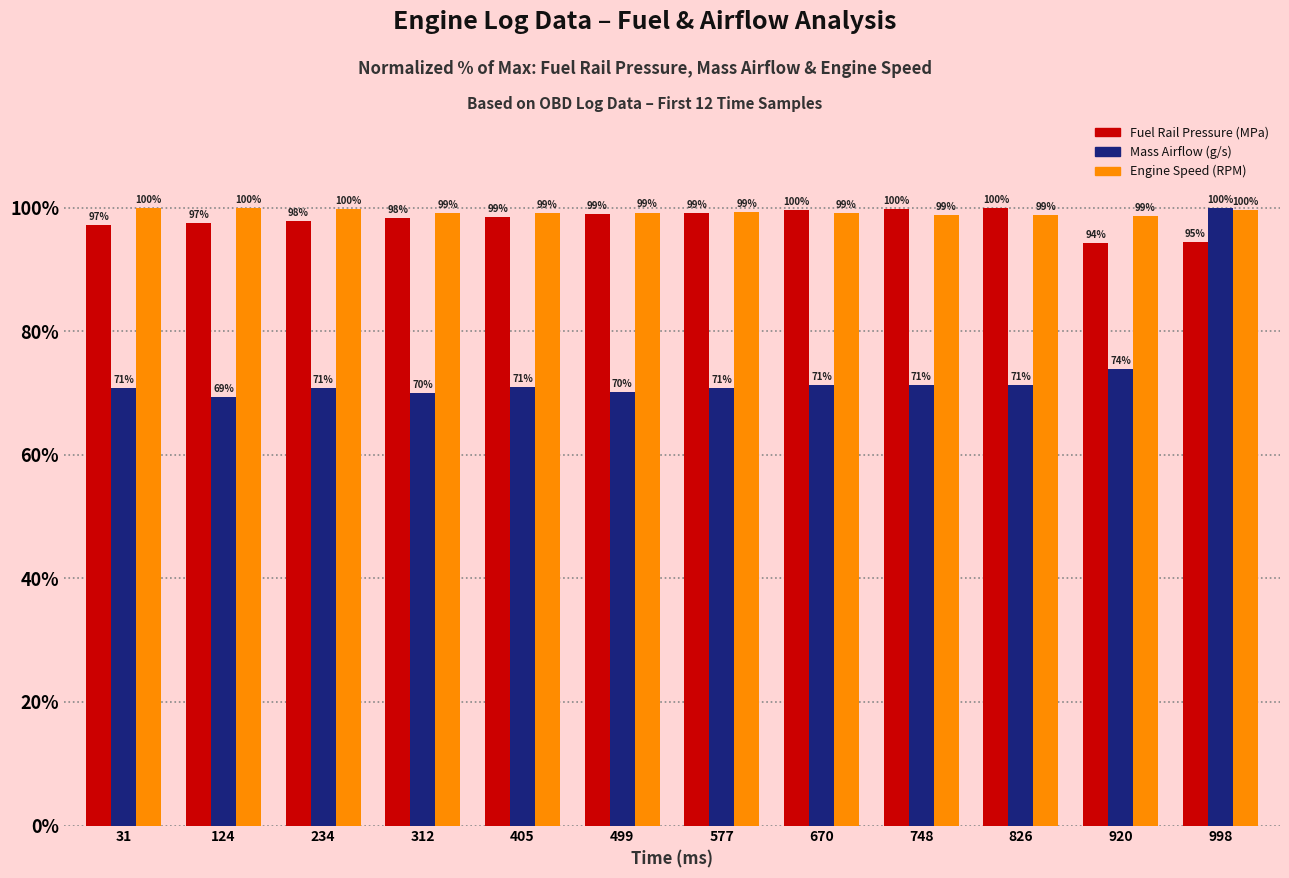

What is the difference between the maximum and minimum values in the Engine Speed (RPM) series?

1.3